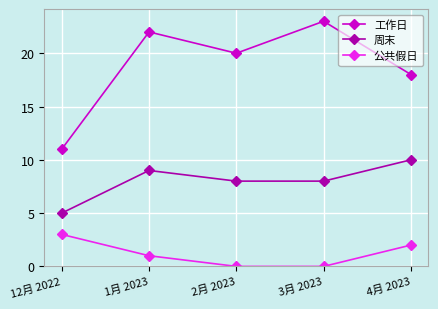

Reading left to right, list all the values displayed in this chart.

工作日: 12月 2022=11	1月 2023=22	2月 2023=20	3月 2023=23	4月 2023=18
周末: 12月 2022=5	1月 2023=9	2月 2023=8	3月 2023=8	4月 2023=10
公共假日: 12月 2022=3	1月 2023=1	2月 2023=0	3月 2023=0	4月 2023=2